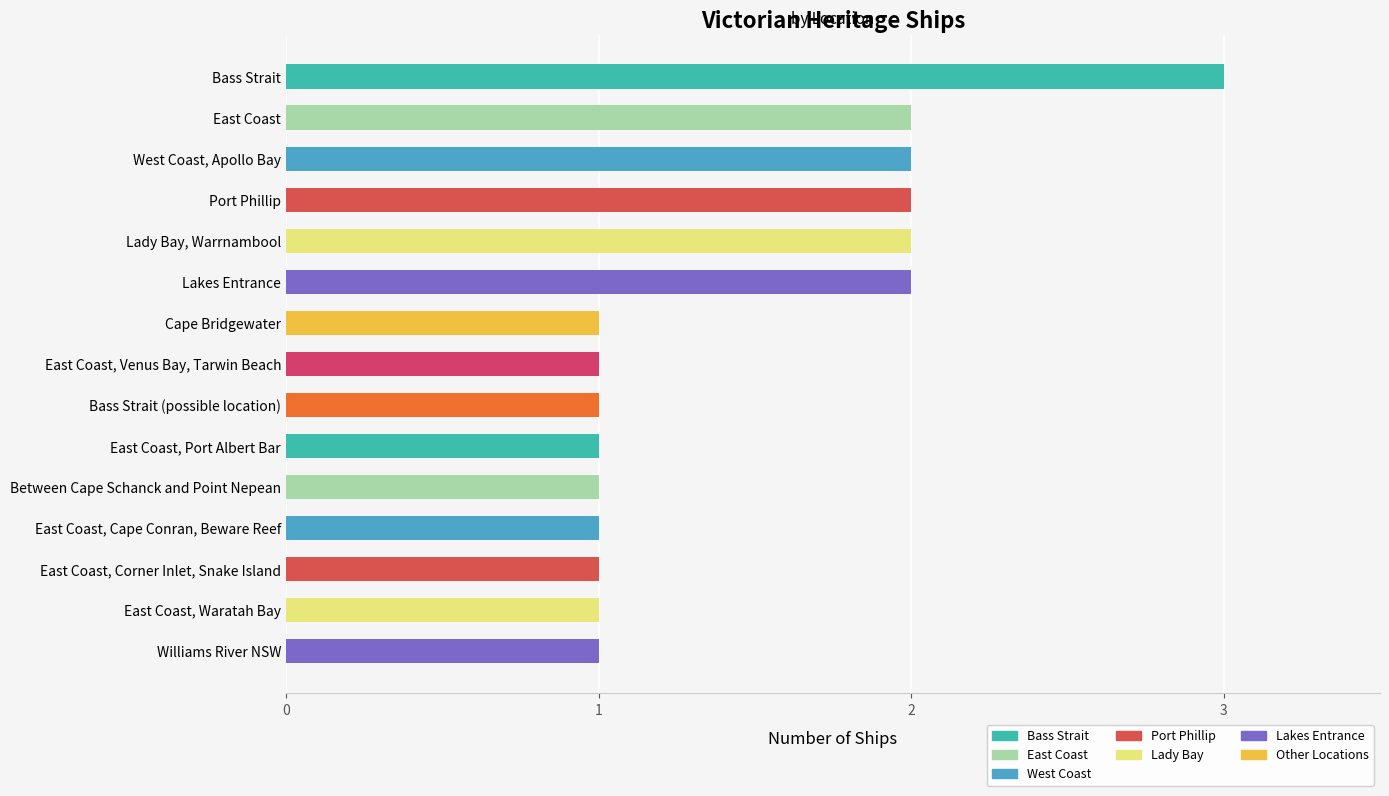

How many series are shown in this chart?

1